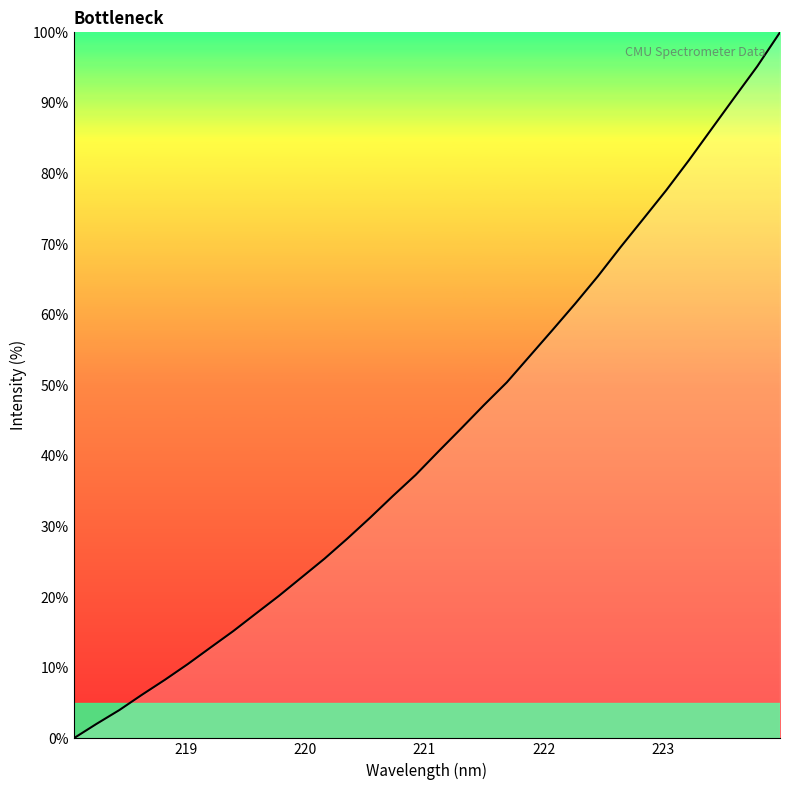

What is the sum of all values?

1372.5